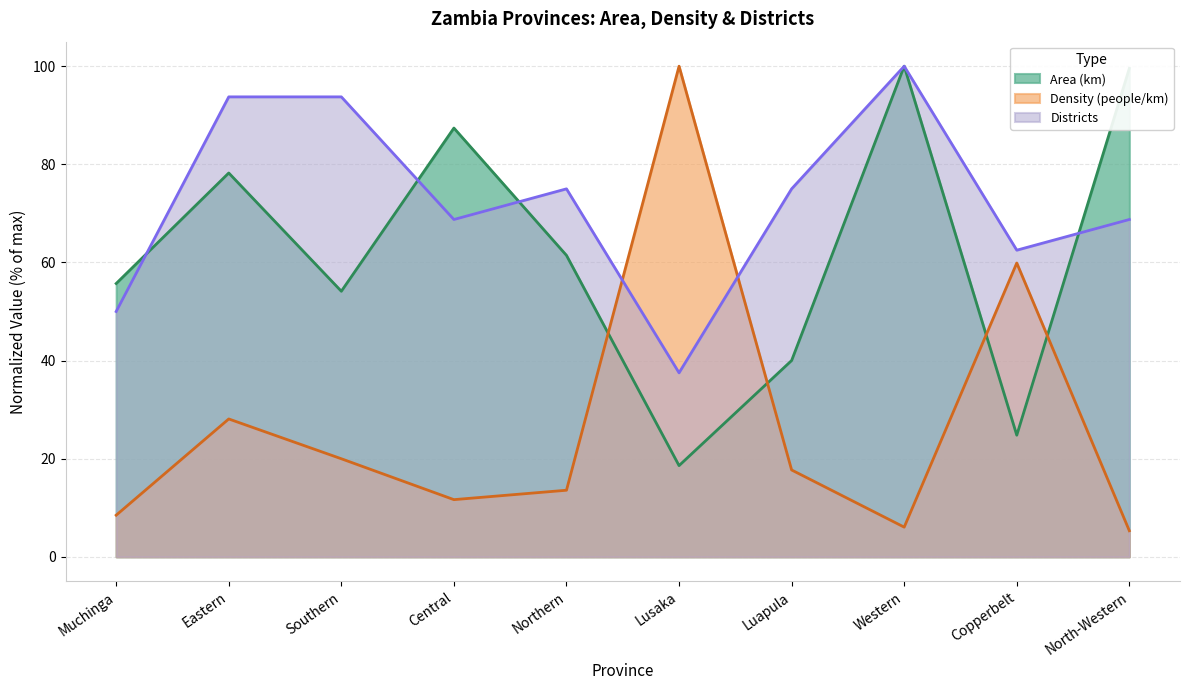

Reading right to left, extract all data points from this chart.

Area (km): North-Western=99.6	Copperbelt=24.8	Western=100.0	Luapula=40.0	Lusaka=18.6	Northern=61.4	Central=87.4	Southern=54.1	Eastern=78.2	Muchinga=55.7
Density (people/km): North-Western=5.3	Copperbelt=59.9	Western=6.0	Luapula=17.7	Lusaka=100.0	Northern=13.6	Central=11.7	Southern=20.0	Eastern=28.1	Muchinga=8.5
Districts: North-Western=68.8	Copperbelt=62.5	Western=100.0	Luapula=75.0	Lusaka=37.5	Northern=75.0	Central=68.8	Southern=93.8	Eastern=93.8	Muchinga=50.0